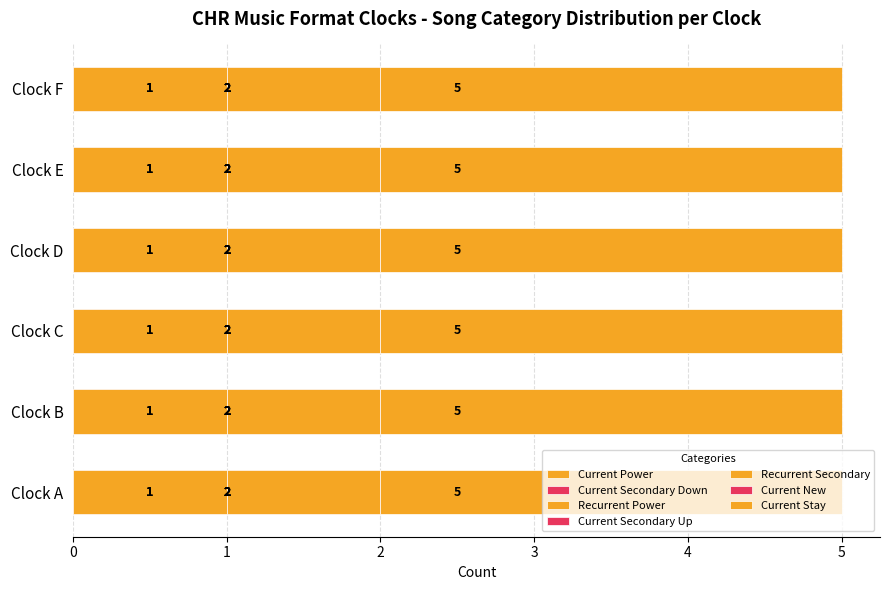

What is the sum of all Current Power values?

14